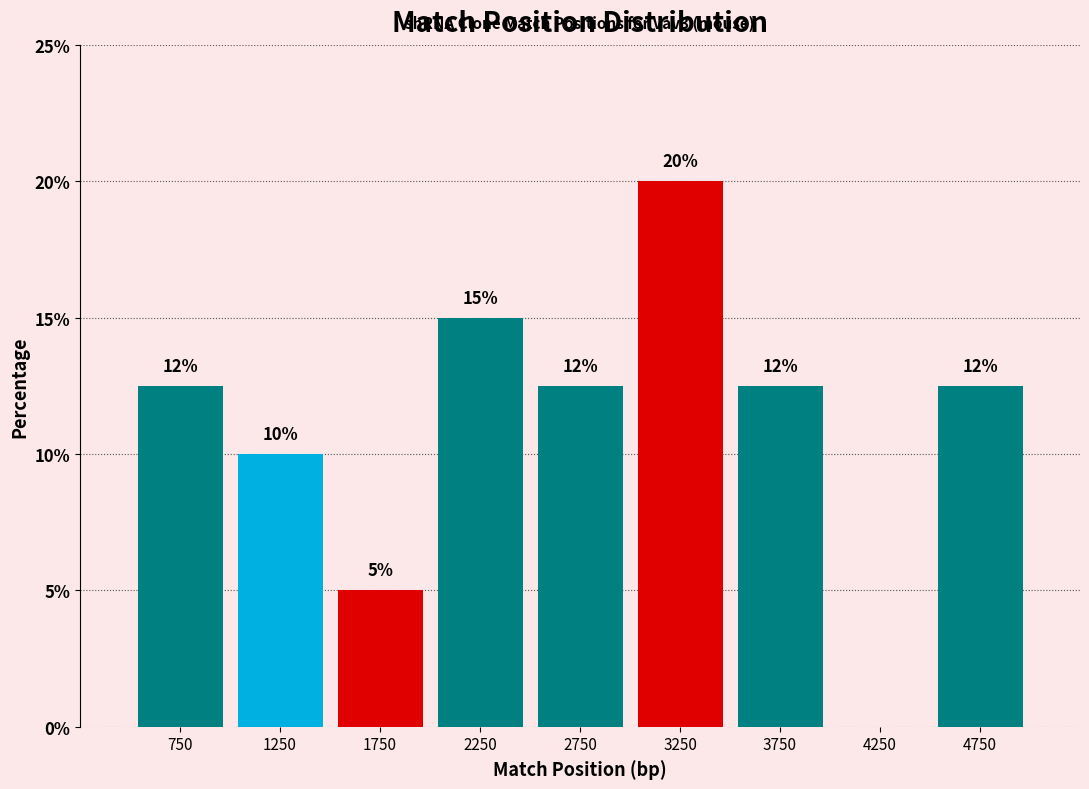

Over which range of the x-axis is the bar tallest?

3000 to 3500